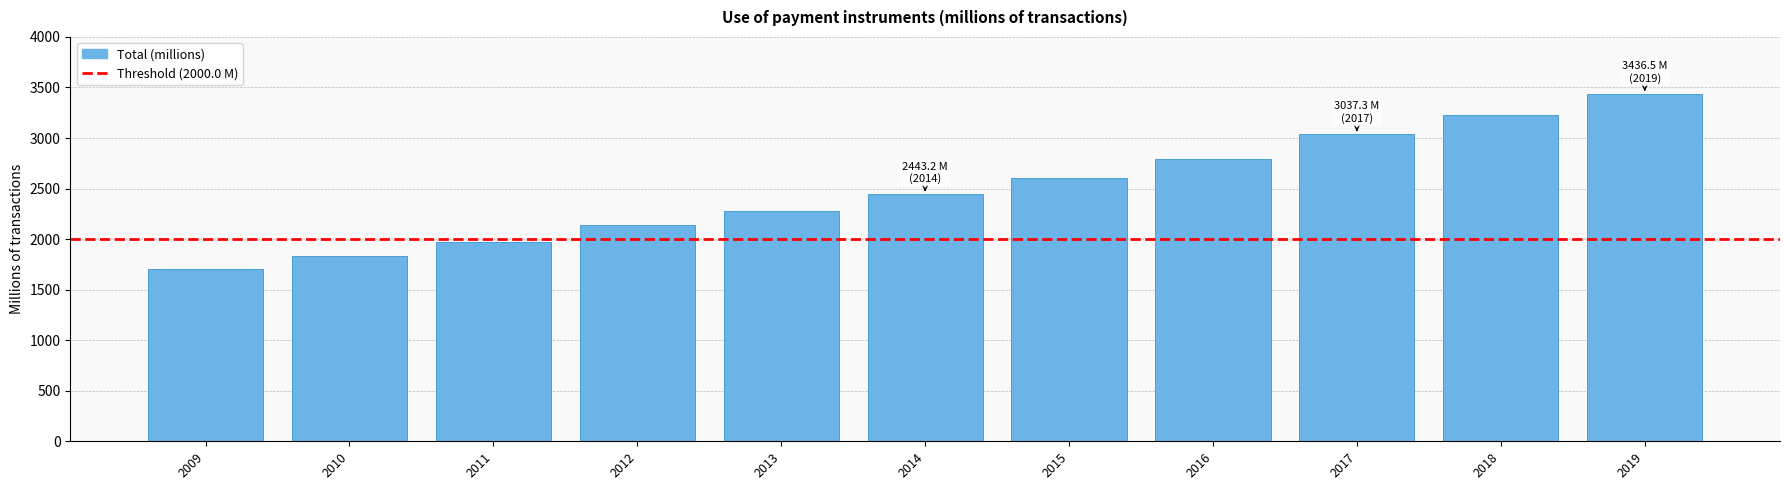

Reading left to right, transcribe all the data shown in this chart.

2009=1701.4	2010=1837.1	2011=1976.1	2012=2137.7	2013=2279.5	2014=2443.2	2015=2602.0	2016=2791.6	2017=3037.3	2018=3226.0	2019=3436.5